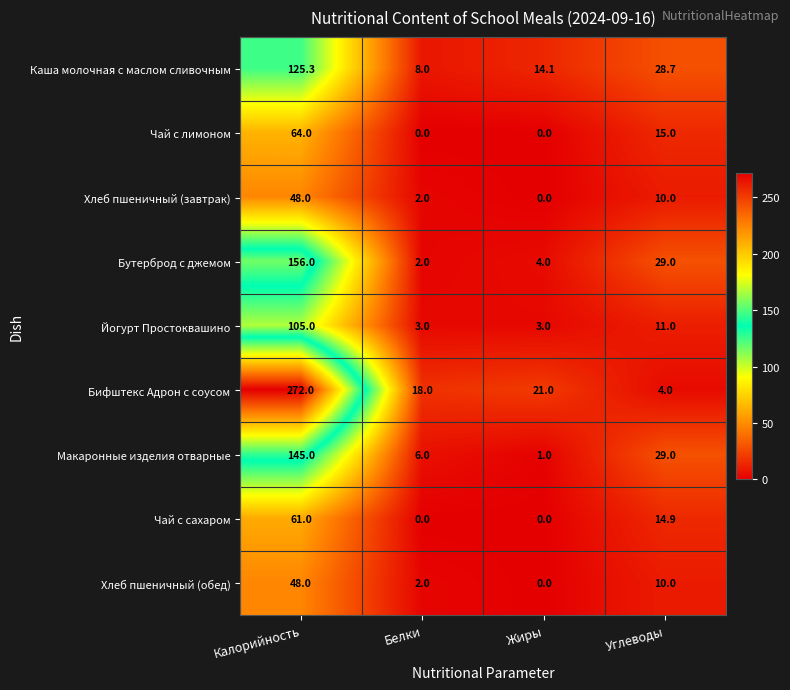

What is the difference between the Йогурт Простоквашино values at Калорийность and Углеводы?

94.0